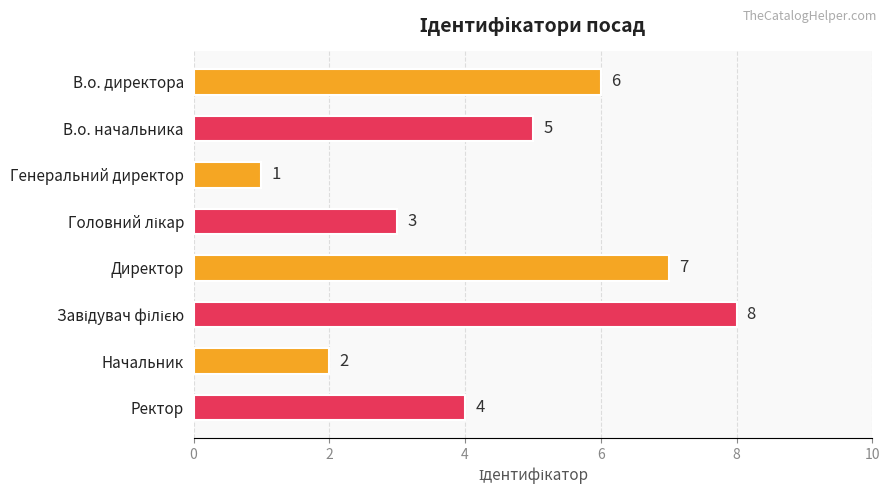

Approximately how many times larger is the value at В.о. директора compared to Ректор?

1.5